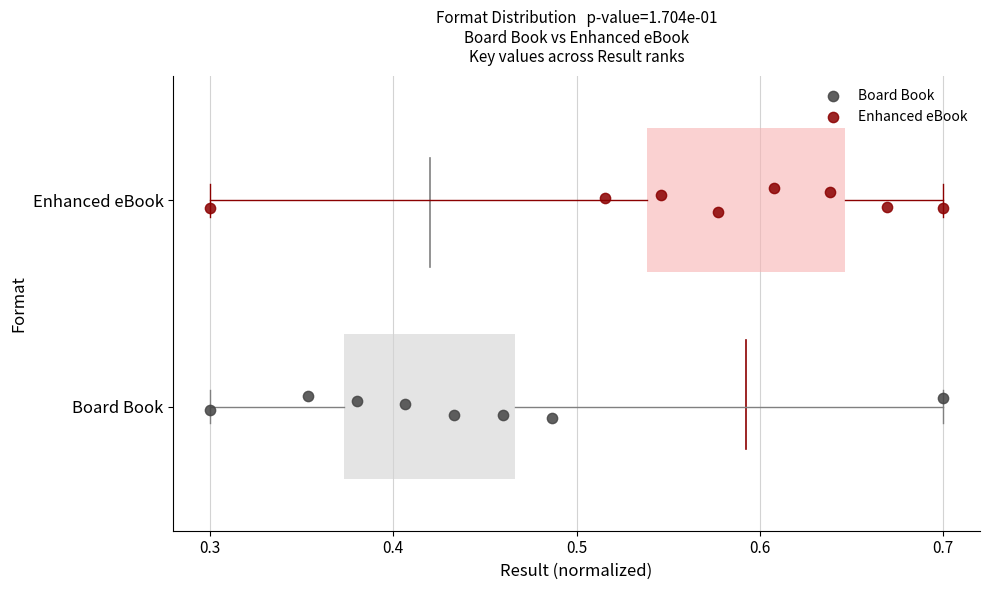

What are all the series names shown in the legend?

Board Book, Enhanced eBook